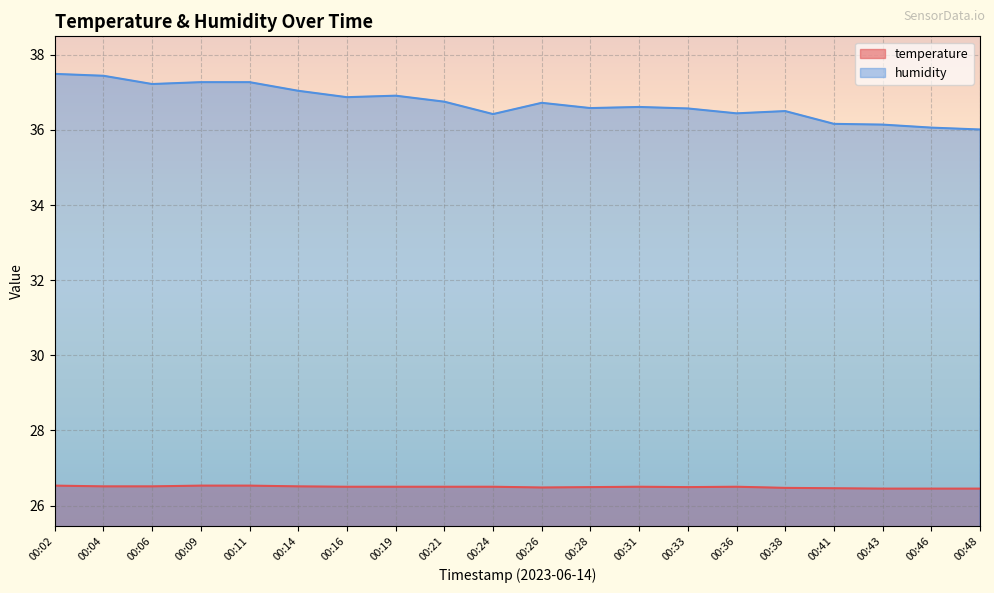

True or false: humidity and temperature cross at least once.

False